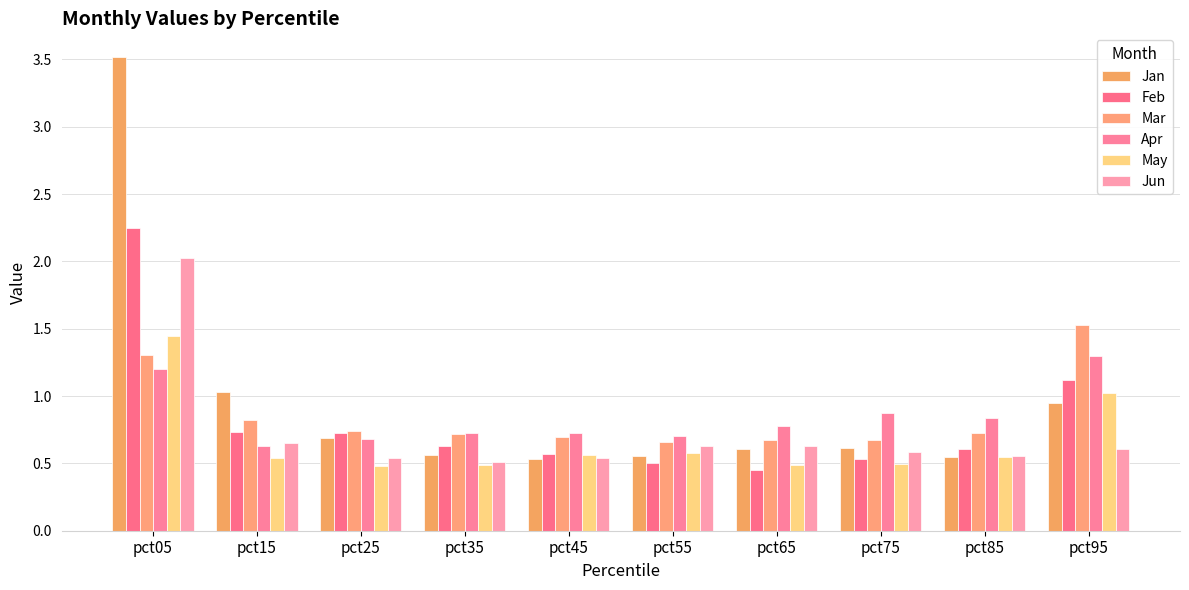

Reading left to right, transcribe all the data shown in this chart.

Jan: 3.5	1.0	0.7	0.6	0.5	0.6	0.6	0.6	0.5	0.9
Feb: 2.2	0.7	0.7	0.6	0.6	0.5	0.5	0.5	0.6	1.1
Mar: 1.3	0.8	0.7	0.7	0.7	0.7	0.7	0.7	0.7	1.5
Apr: 1.2	0.6	0.7	0.7	0.7	0.7	0.8	0.9	0.8	1.3
May: 1.4	0.5	0.5	0.5	0.6	0.6	0.5	0.5	0.5	1.0
Jun: 2.0	0.6	0.5	0.5	0.5	0.6	0.6	0.6	0.6	0.6